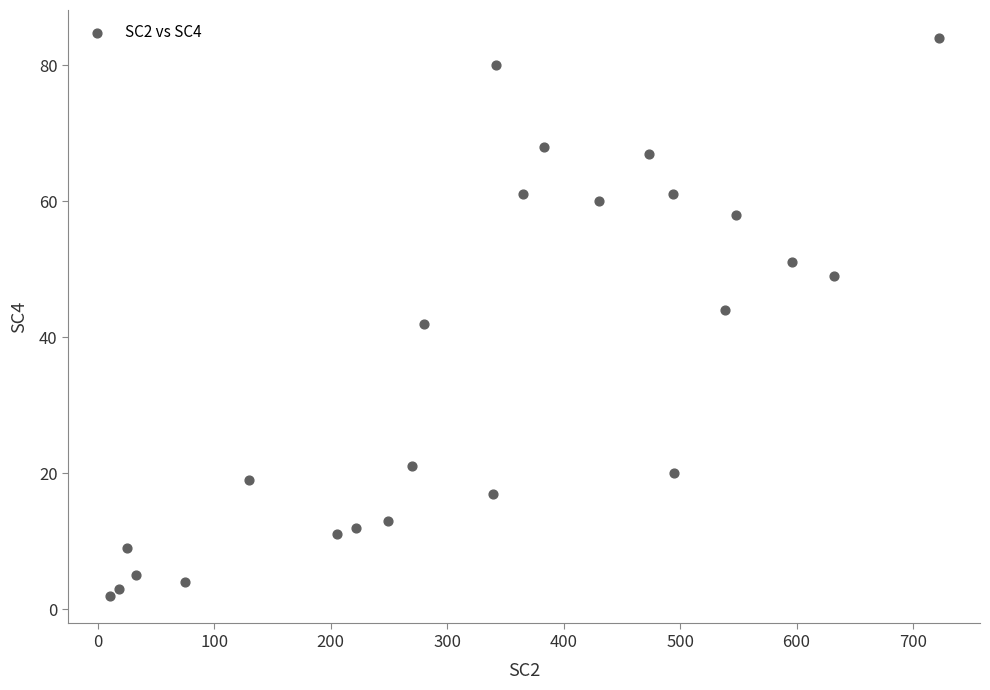

What is the range of Y values (max minus min)?

82